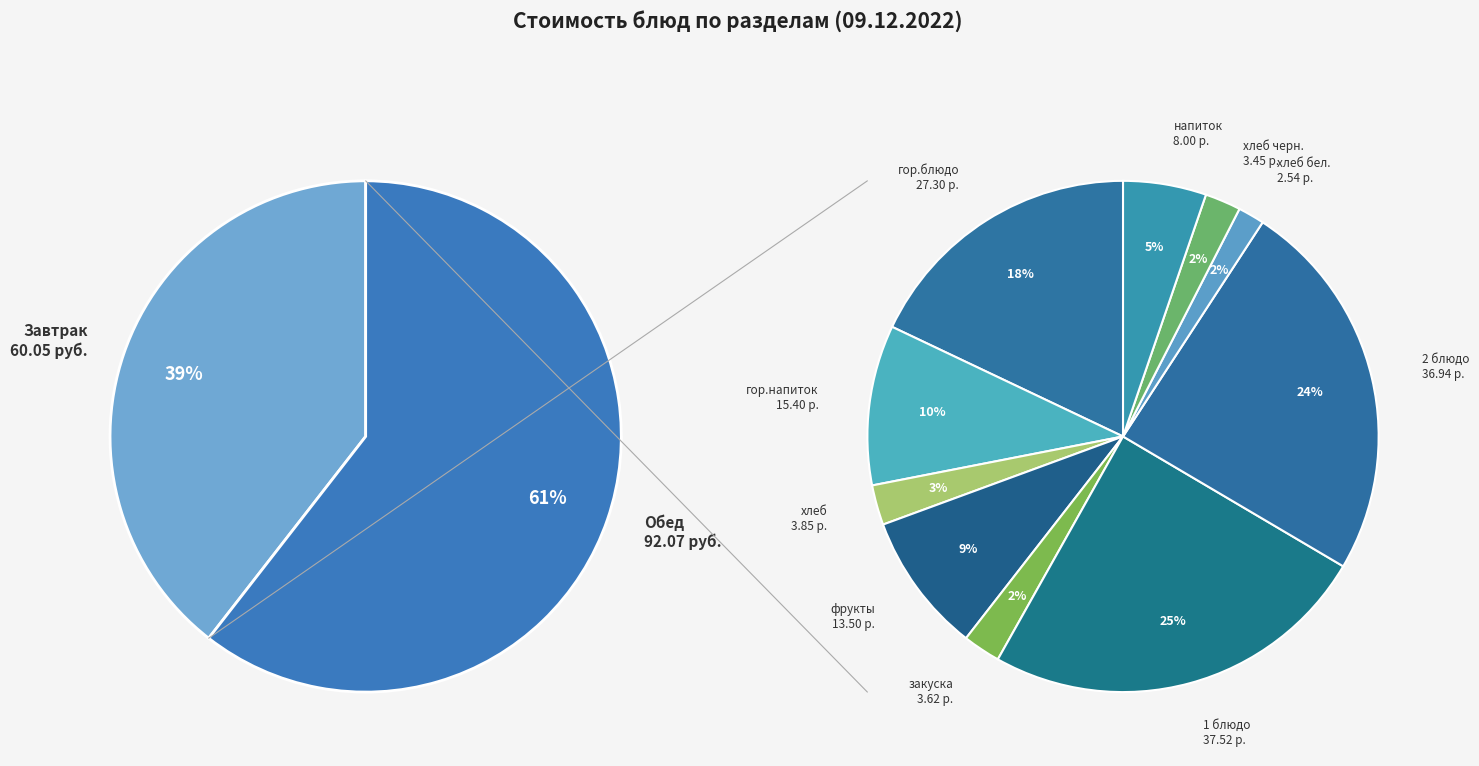

The 1 блюдо slice represents 25% of the pie. True or false?

True